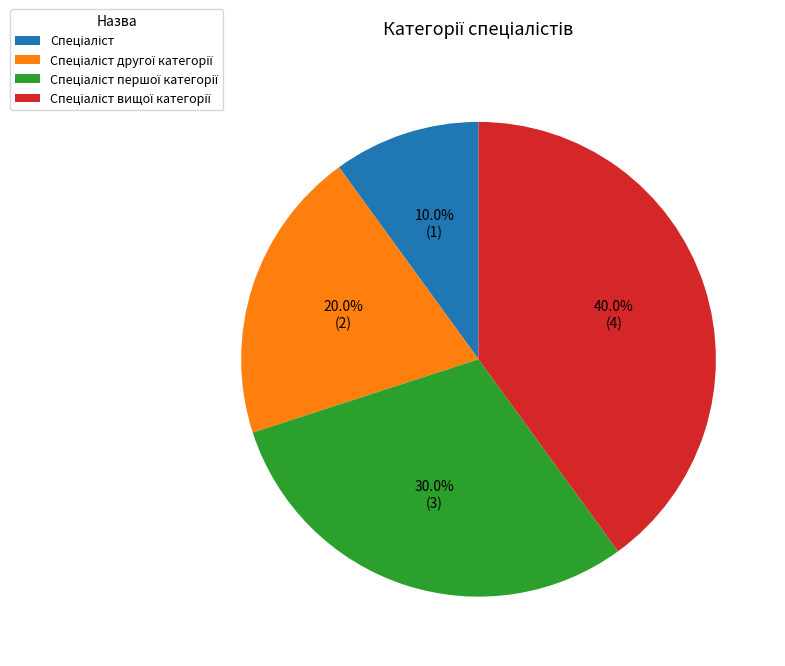

Does any single category account for the majority?

No